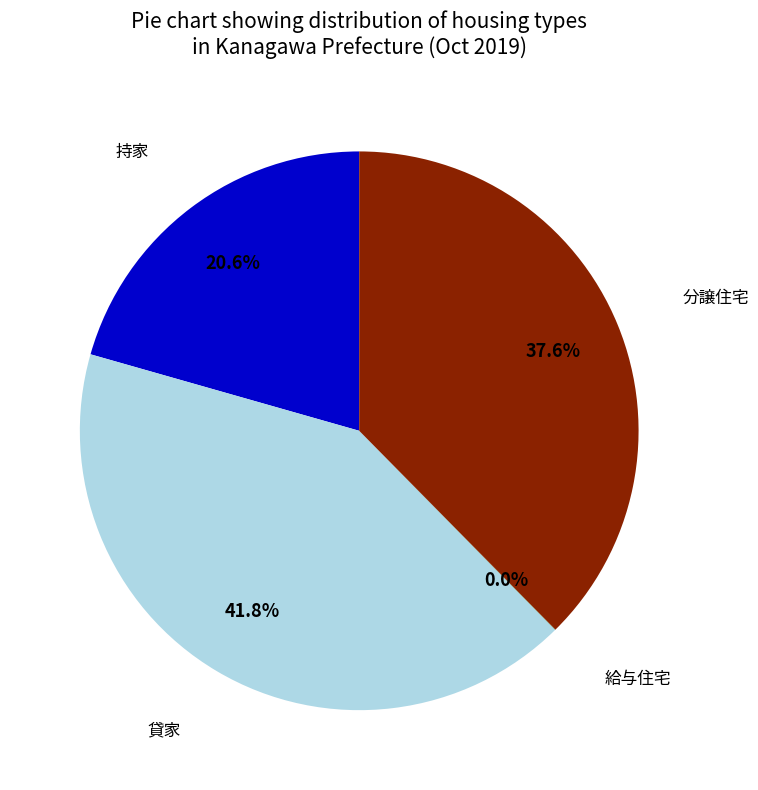

Does any single category account for the majority?

No